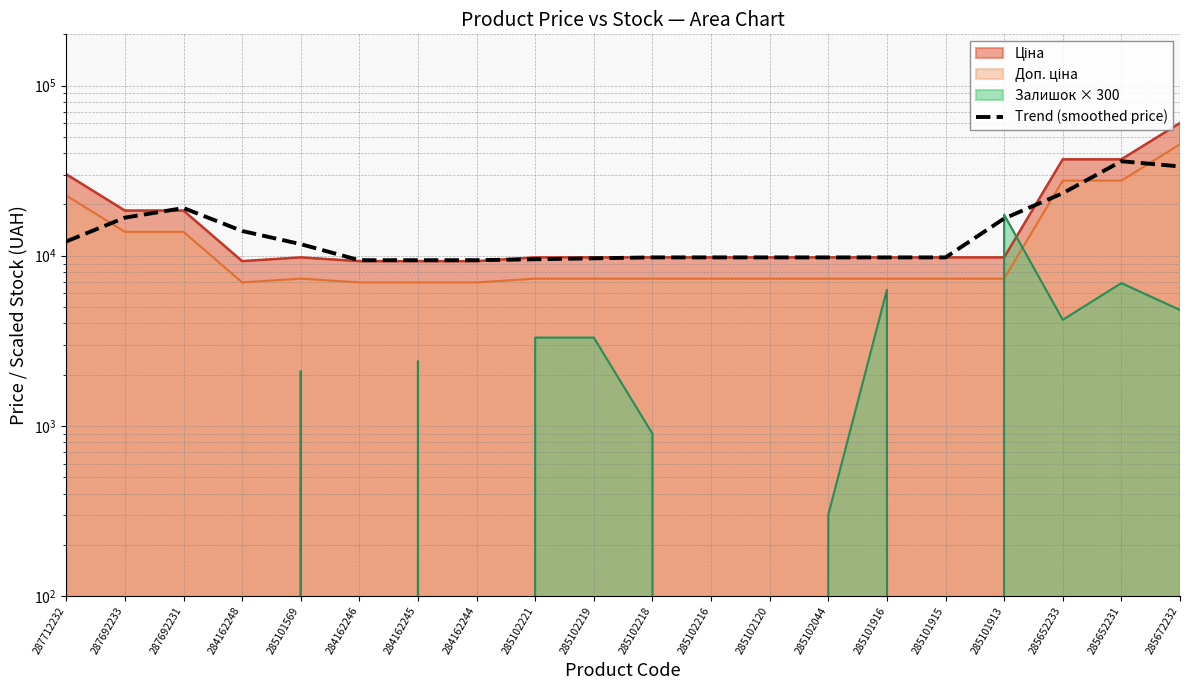

What is the difference between the values at 285102216 and 285101913?

6766.6